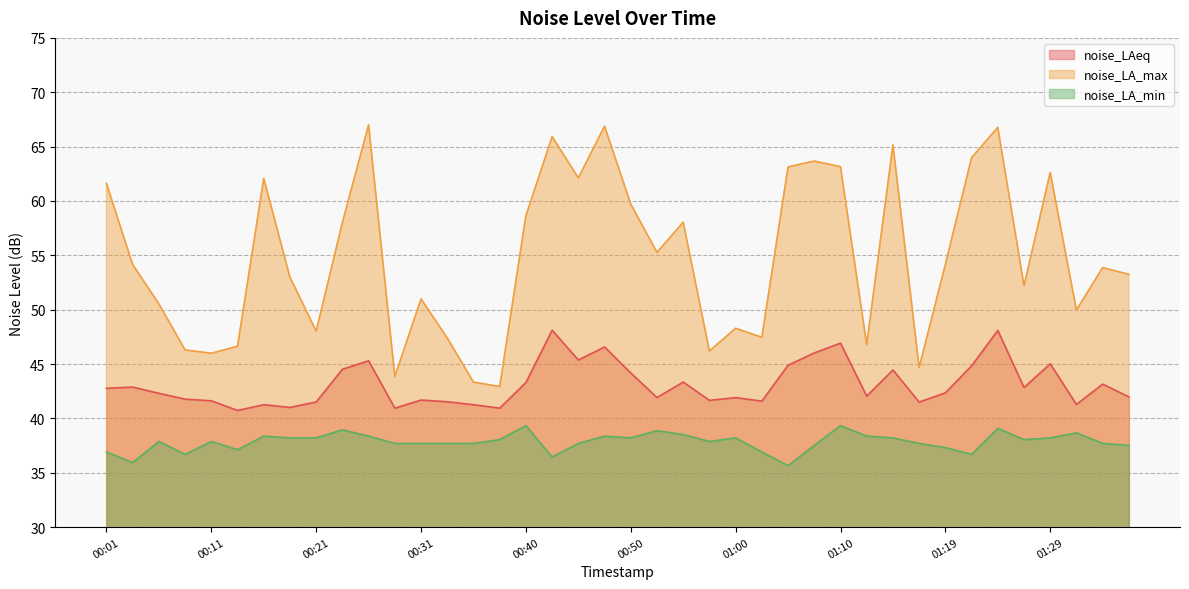

How many lines are shown in the chart?

3